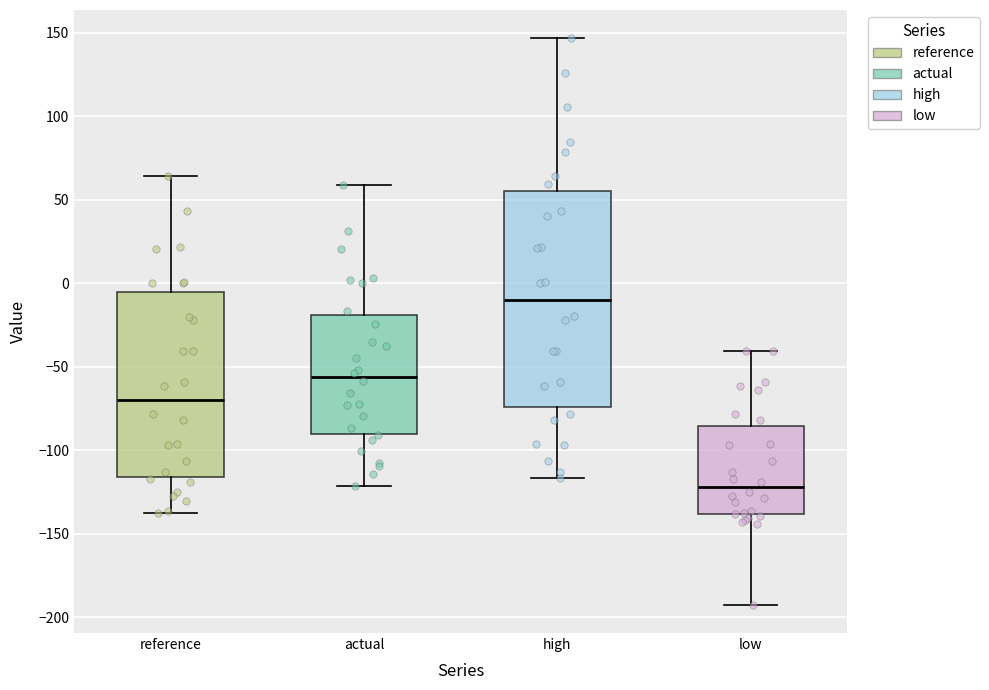

Reading left to right, read every box against the y-axis: the position of its median line, the range the box covers, and the ends of its whiskers. The values are not printed on the chart, so give them approximately, as read against the axis.

reference: median -70, box -115 to -5, whiskers -140 to 65
actual: median -55, box -90 to -20, whiskers -120 to 60
high: median -10, box -75 to 55, whiskers -115 to 145
low: median -120, box -140 to -85, whiskers -190 to -40